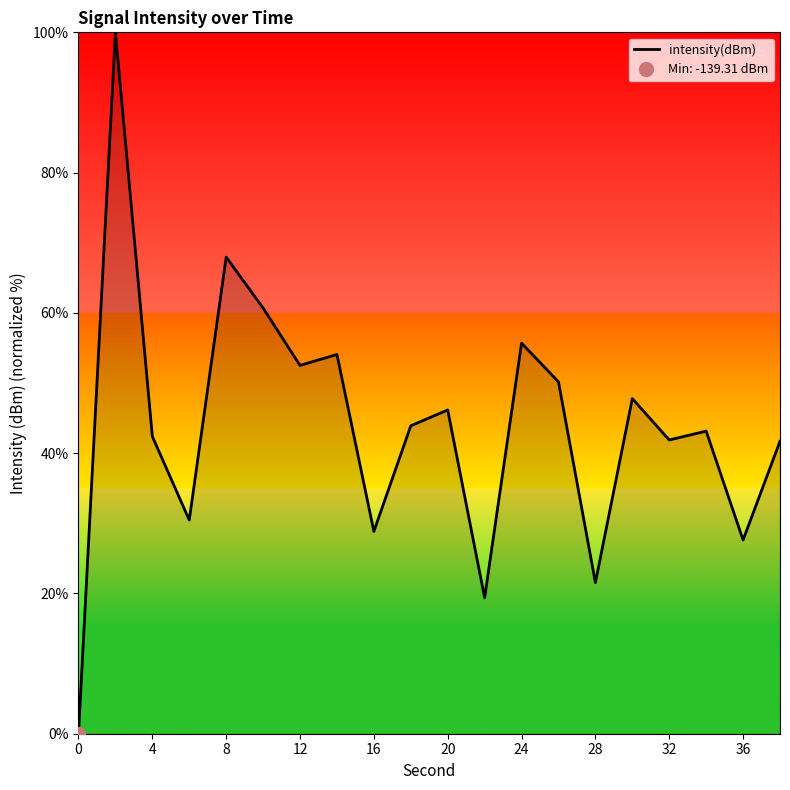

Is it true that intensity(dBm) equals 38.6 at 28?

False